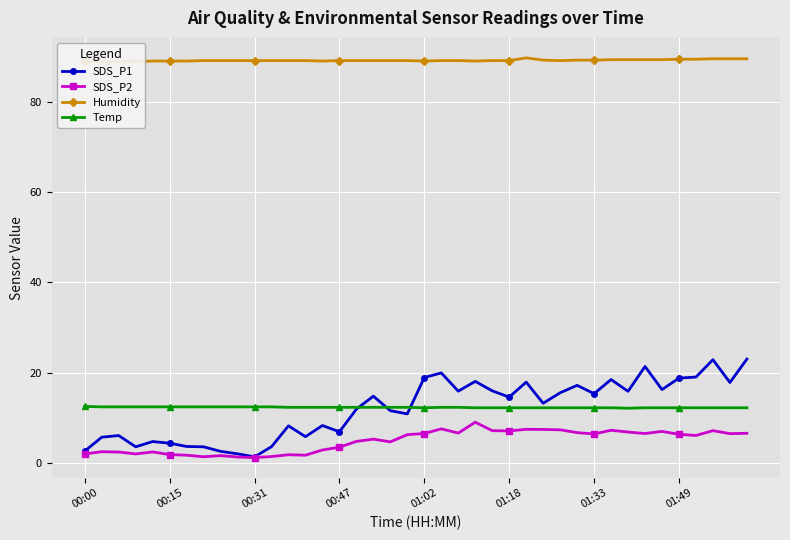

The value of SDS_P1 at 32 is 15.8. True or false?

True